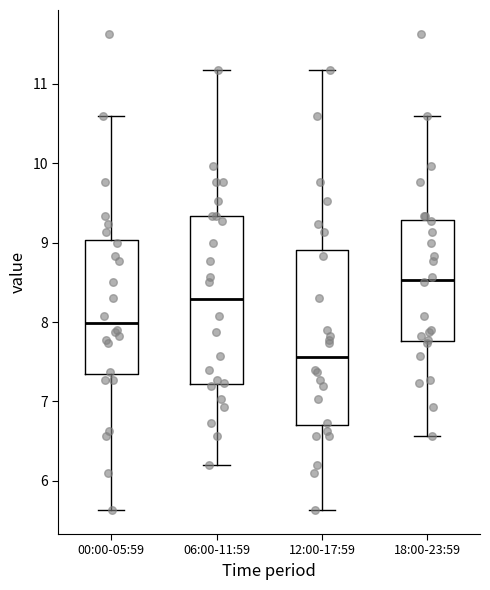

Reading left to right, read every box against the y-axis: the position of its median line, the range the box covers, and the ends of its whiskers. The values are not printed on the chart, so give them approximately, as read against the axis.

00:00-05:59: median 8.0, box 7.3 to 9.0, whiskers 5.6 to 10.6
06:00-11:59: median 8.3, box 7.2 to 9.3, whiskers 6.2 to 11.2
12:00-17:59: median 7.6, box 6.7 to 8.9, whiskers 5.6 to 11.2
18:00-23:59: median 8.5, box 7.8 to 9.3, whiskers 6.6 to 10.6